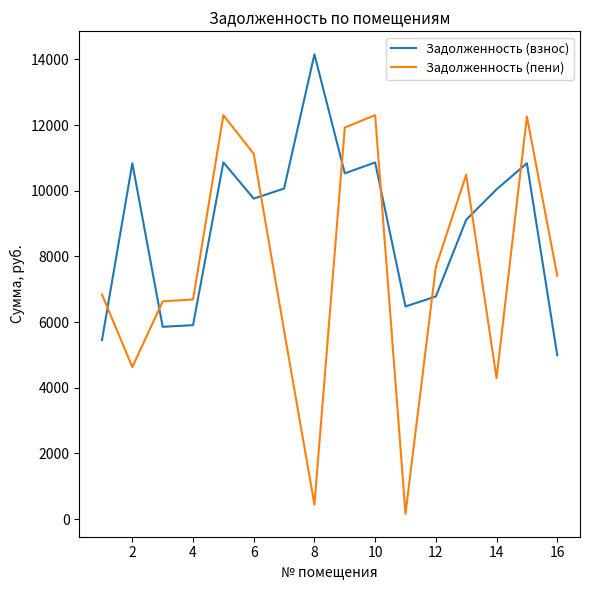

List the series in order of their peak value, highest first.

Задолженность (взнос), Задолженность (пени)